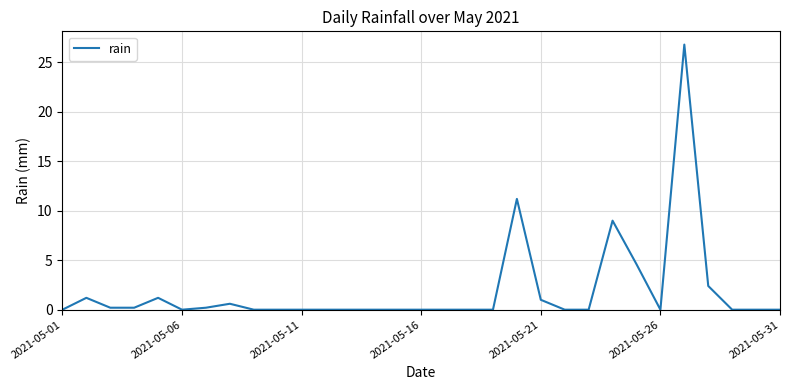

How many categories are shown in the chart?

31